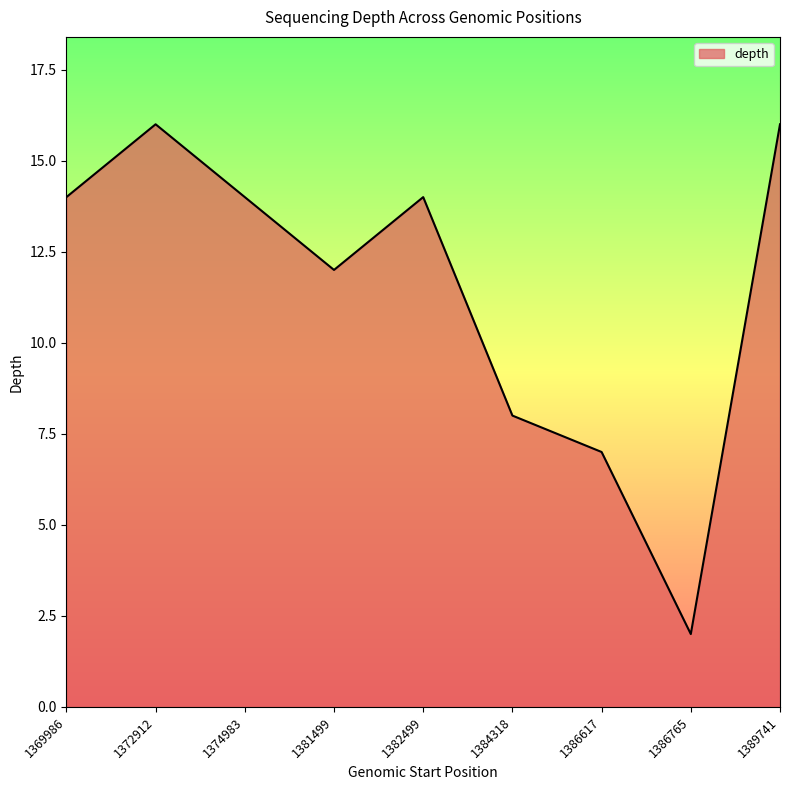

Is it true that the value at 1386765 is 3?

False